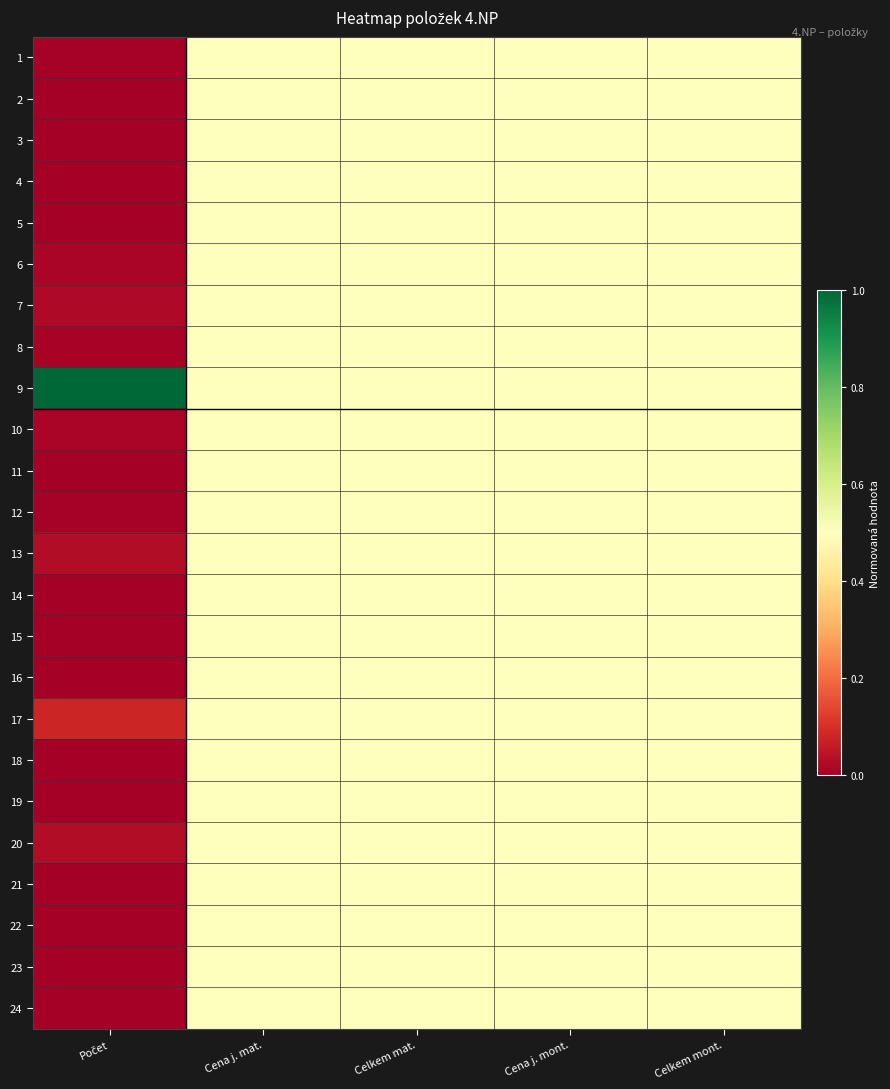

At how many categories does at least one series exceed 0?

5